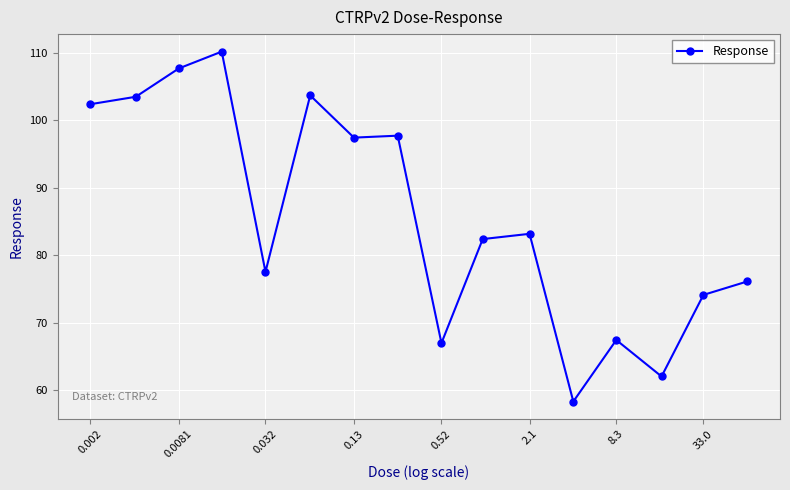

What is the difference between the second highest and minimum values?

49.4